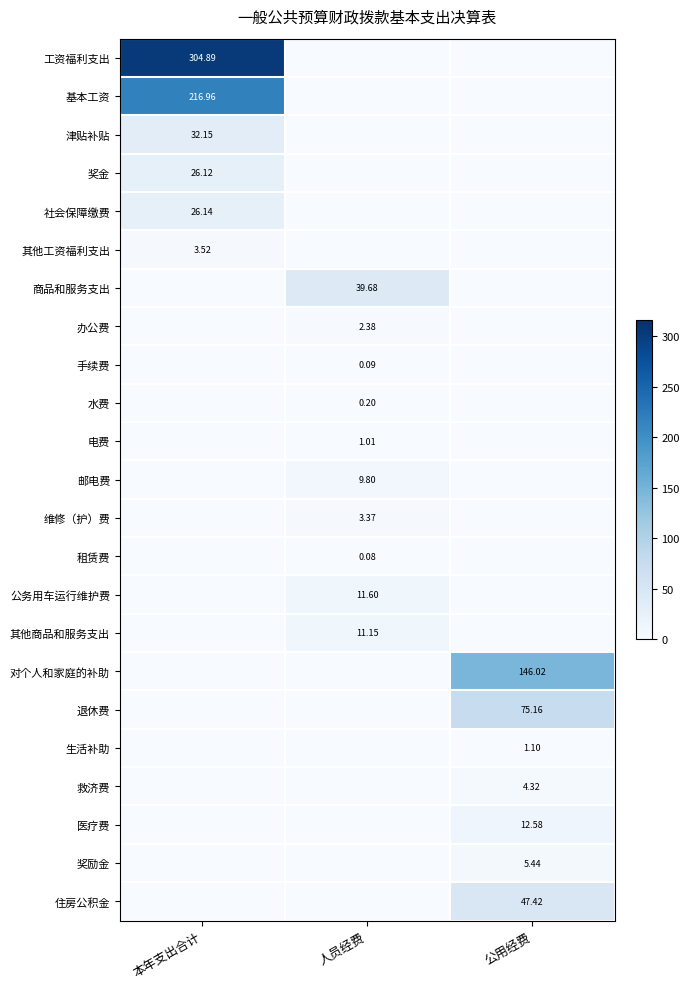

What is the total value across all series at 本年支出合计?

609.8